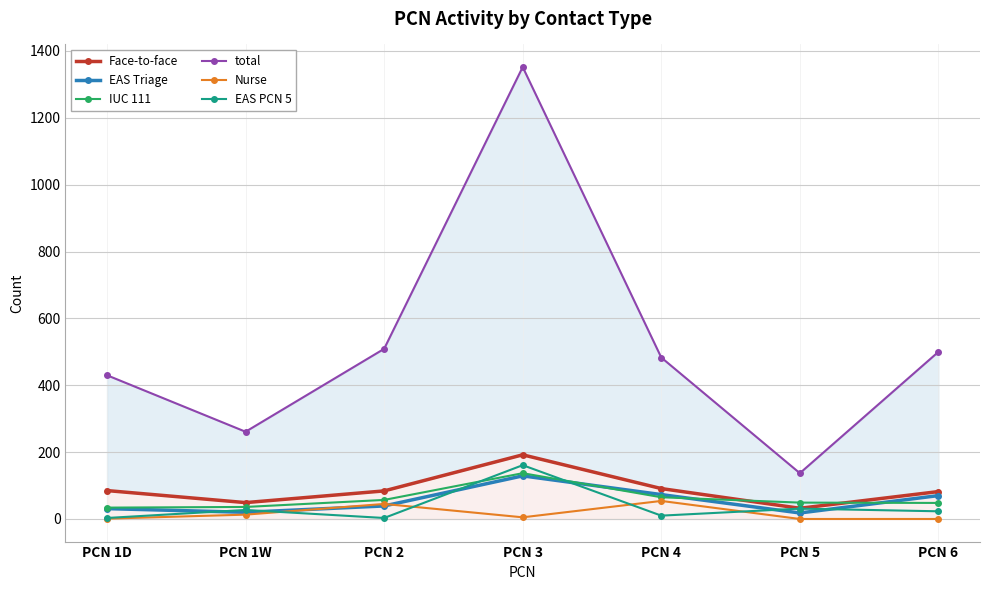

How many times do EAS PCN 5 and Nurse cross each other?

4